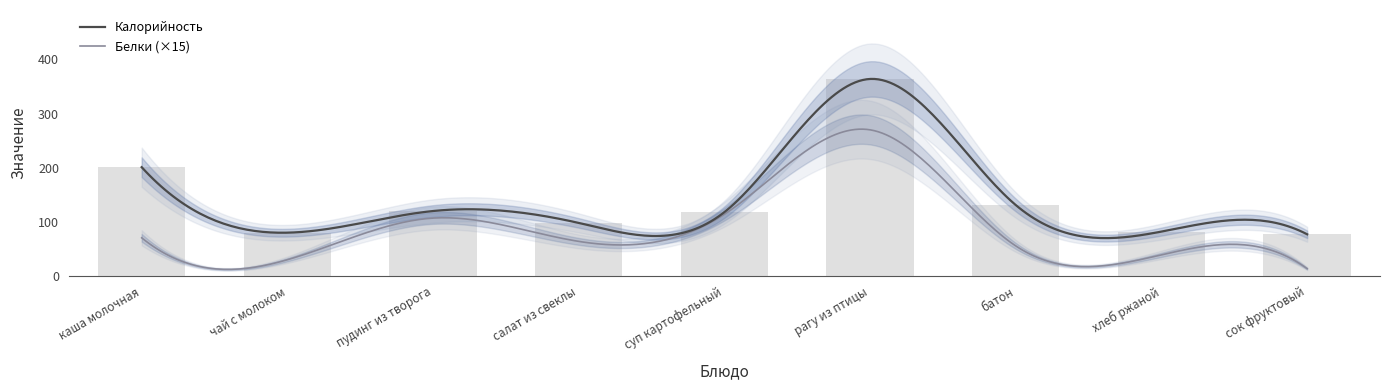

Approximately how many times larger is the value at рагу из птицы compared to каша молочная?

1.8